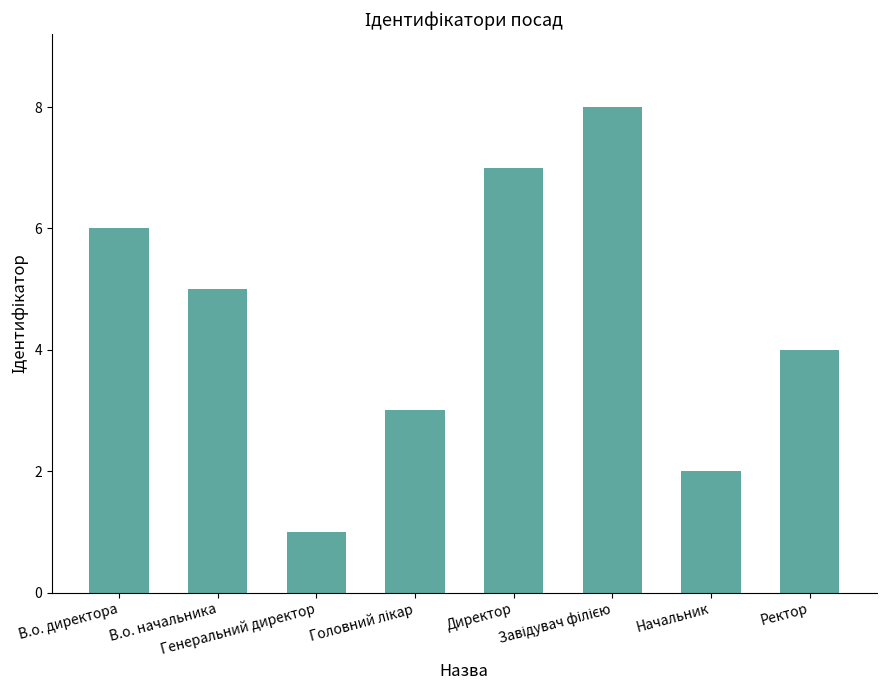

What is the difference between the second highest and minimum values?

6